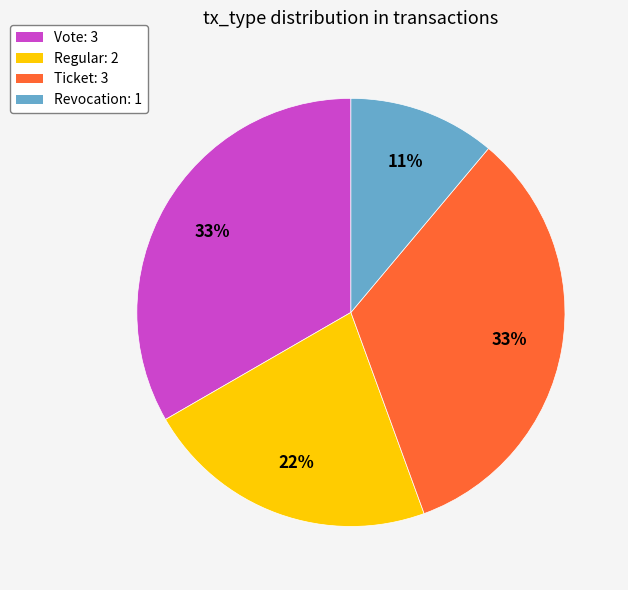

To the nearest percent, what is the combined percentage of Revocation and Ticket?

44%